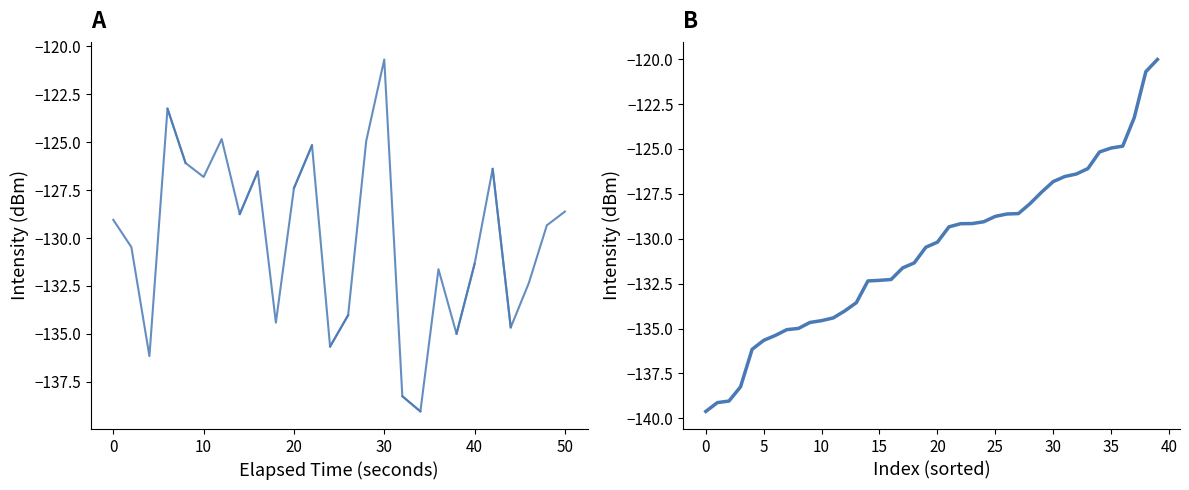

The chart shows a value of -133.6 at 13. True or false?

True